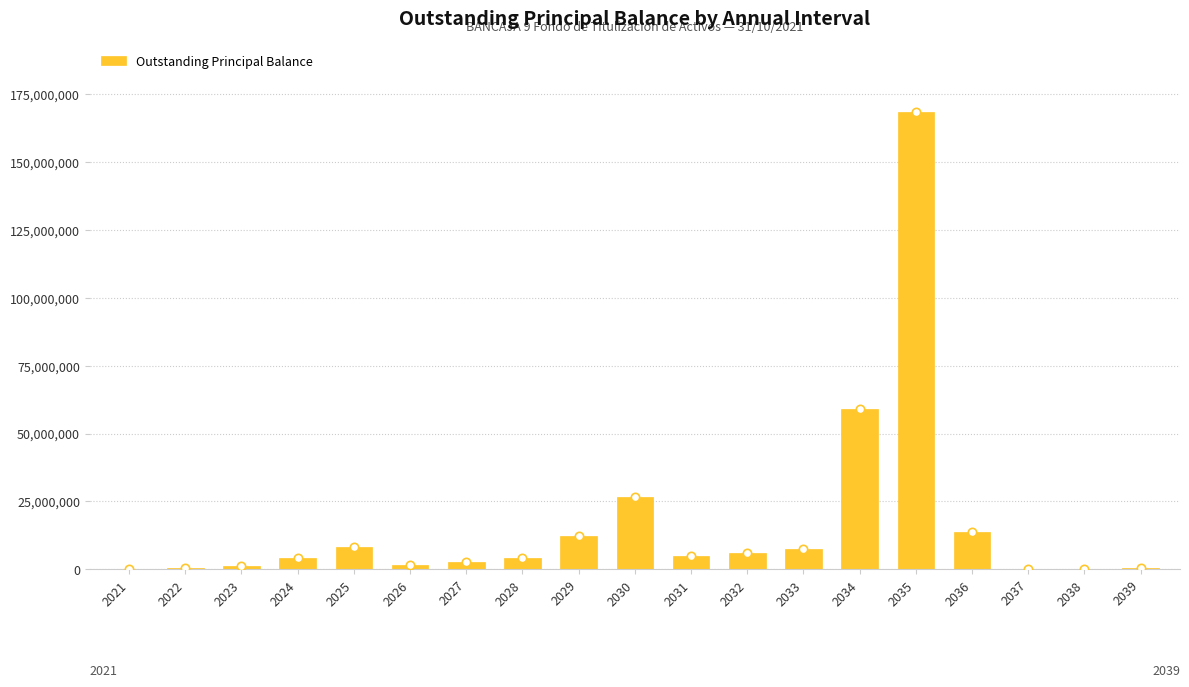

What is the sum of the values at 2032 and 2030?

32599656.8